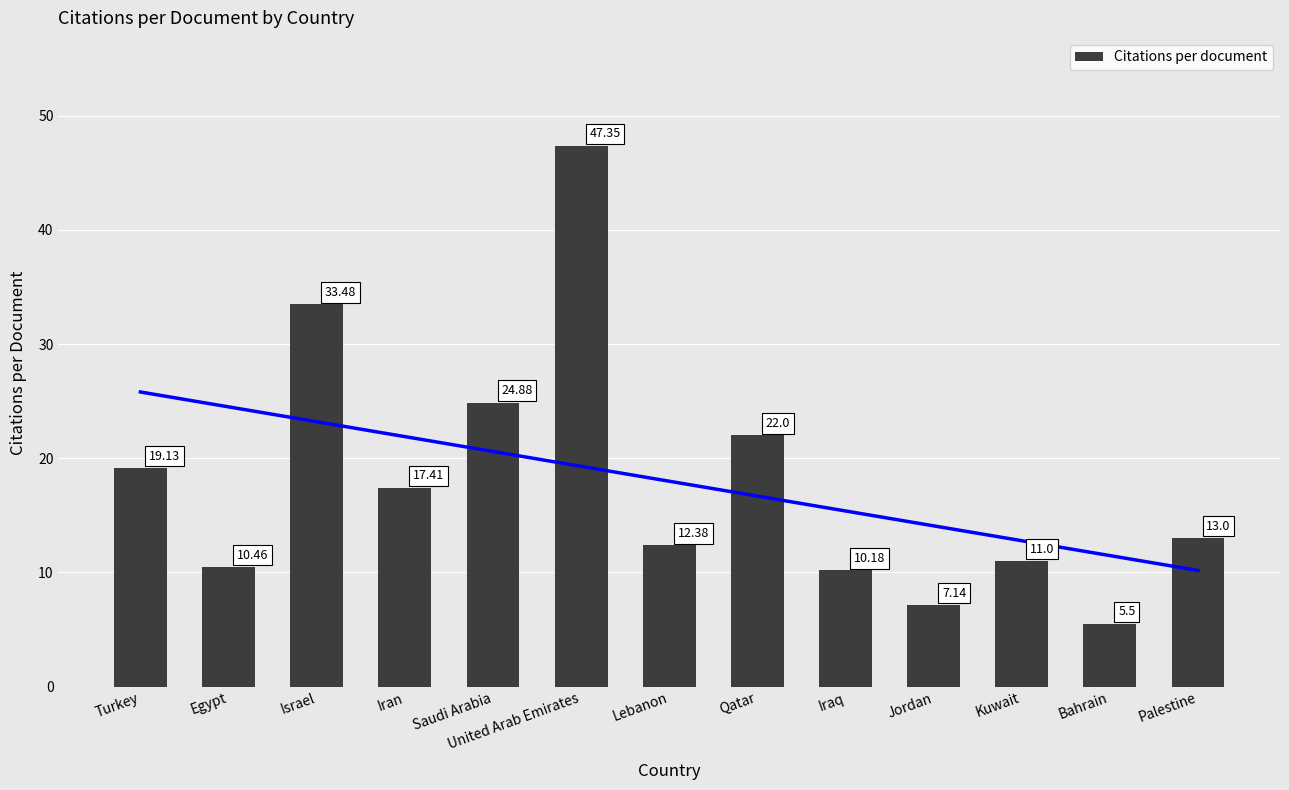

What is the change in value from Iran to Palestine?

-4.4